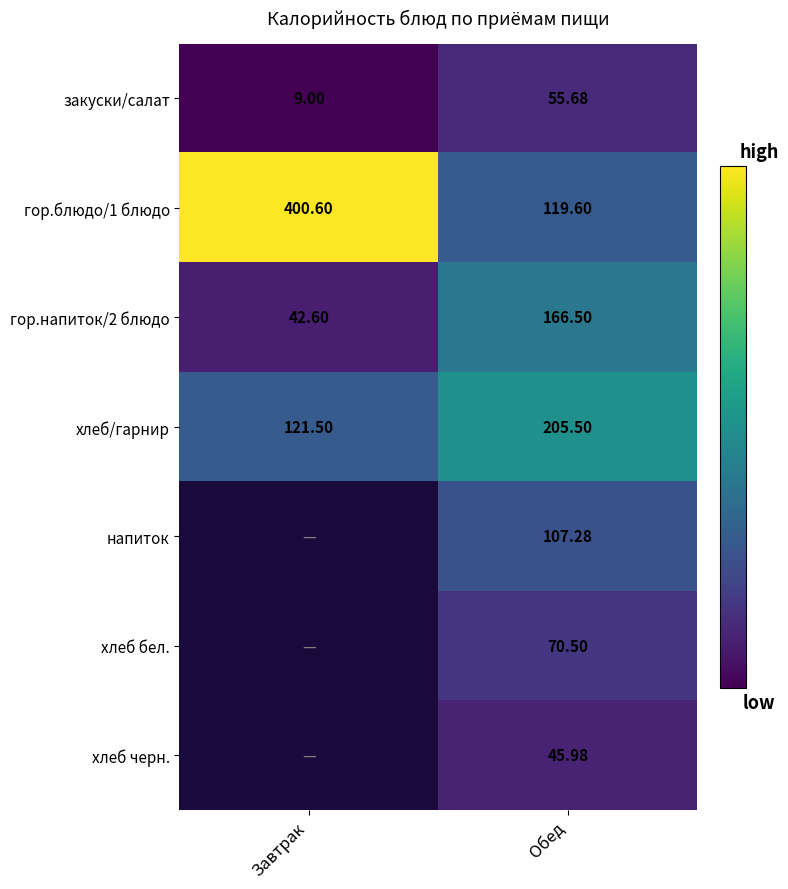

True or false: хлеб бел. has a value of 94.6 at Обед.

False